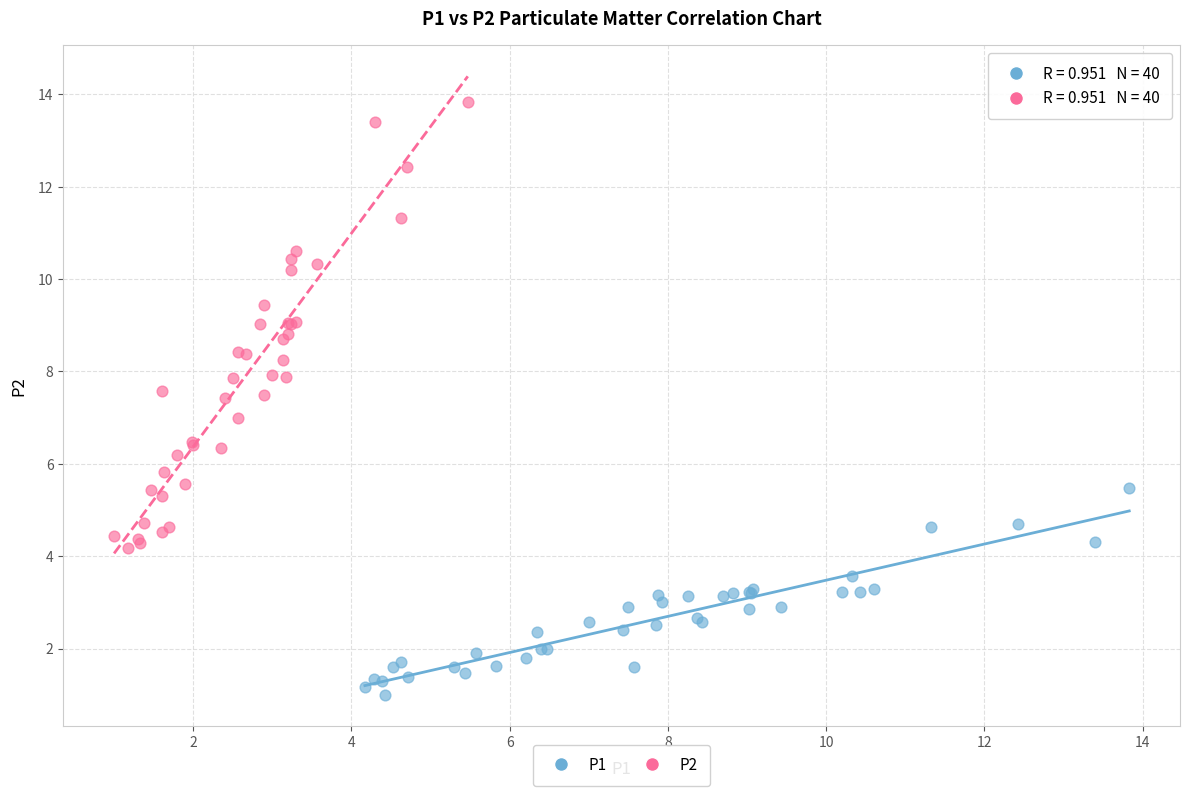

Which series has the widest spread of Y values?

P2